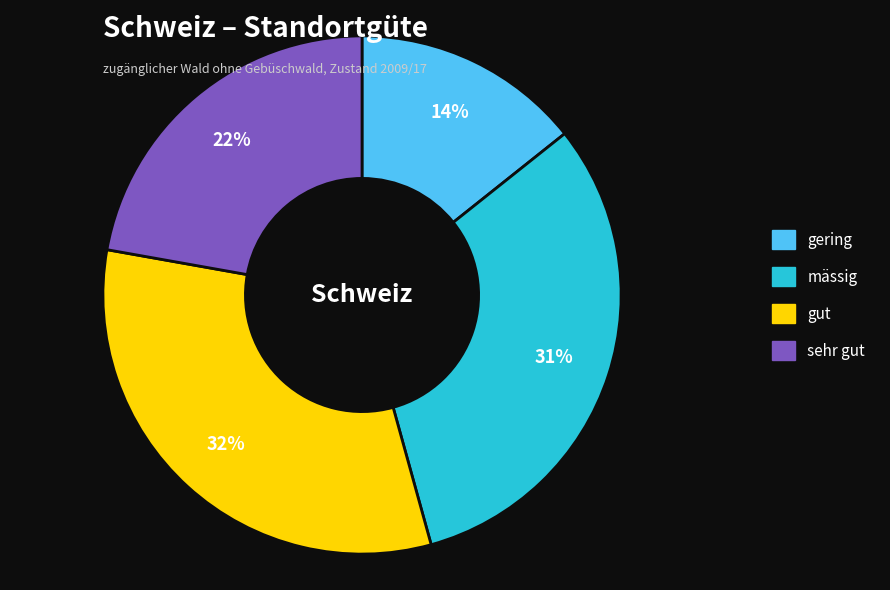

Is it true that gut is 32% of the pie?

True